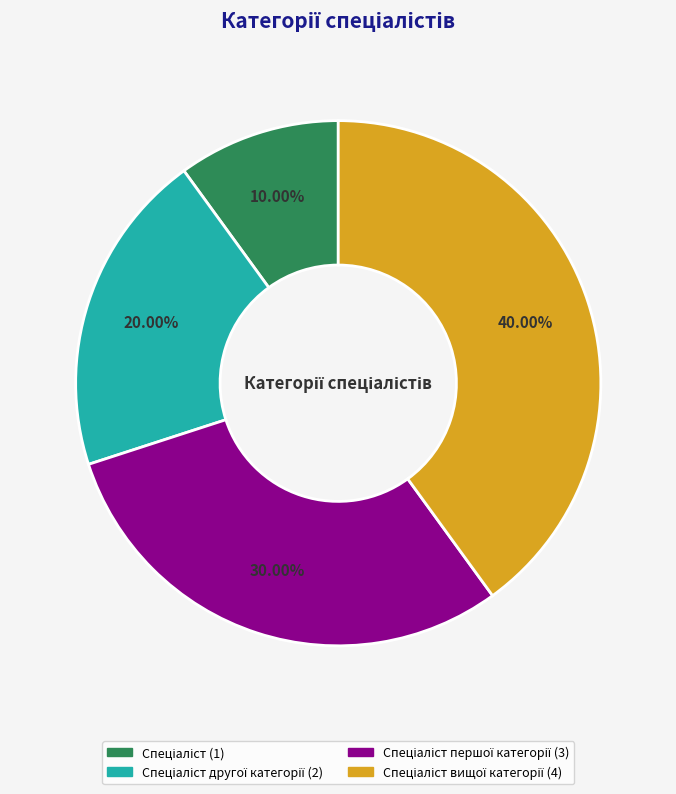

Count the number of slices in the pie.

4